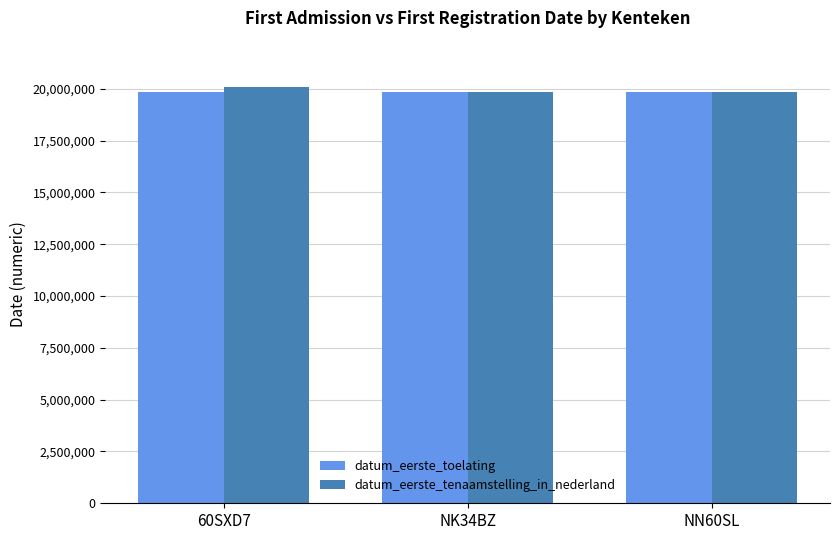

At how many categories does at least one series exceed 20004066?

1